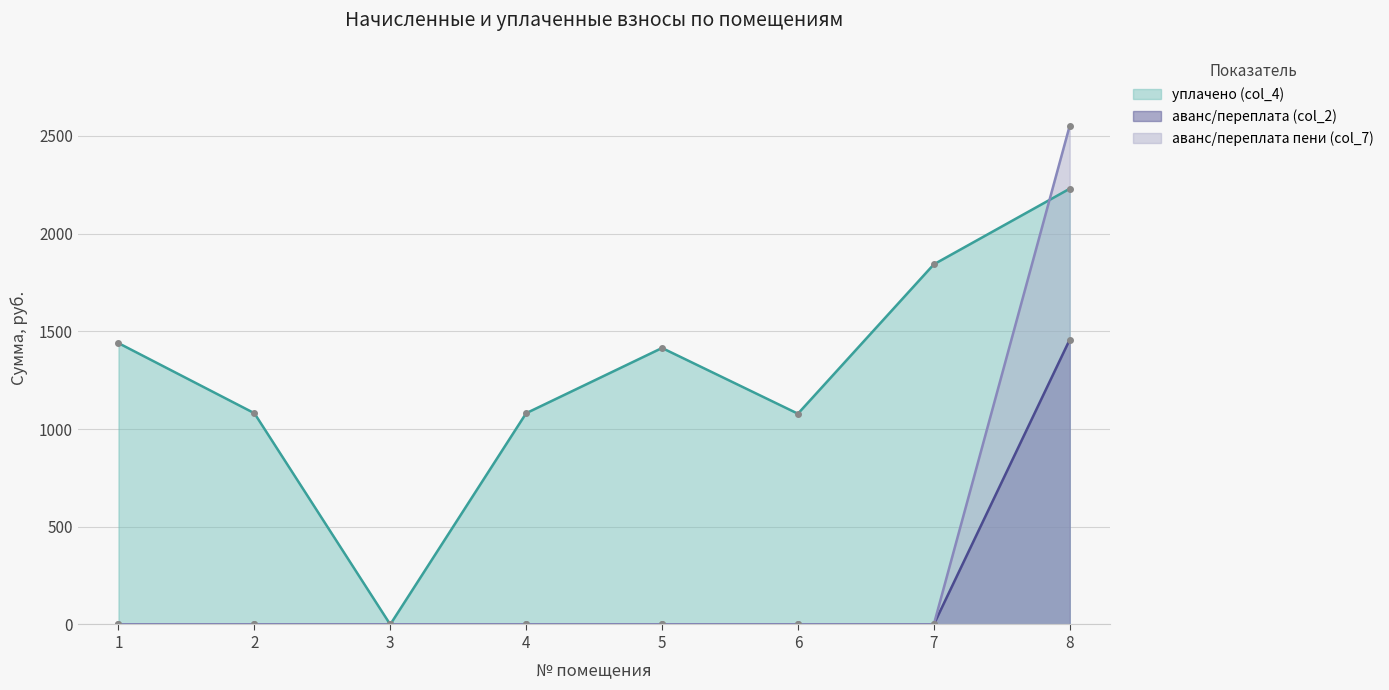

The value of уплачено (col_4) at 6 is 1418.7. True or false?

False